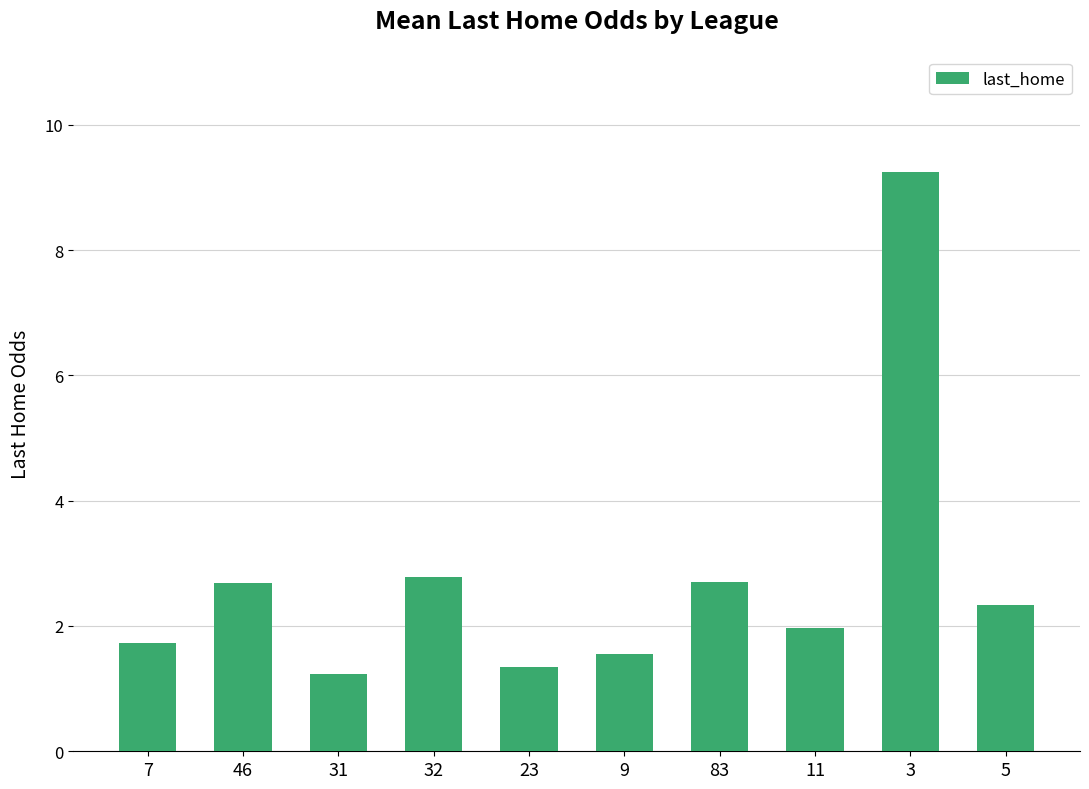

Which category has the highest value across all series?

3